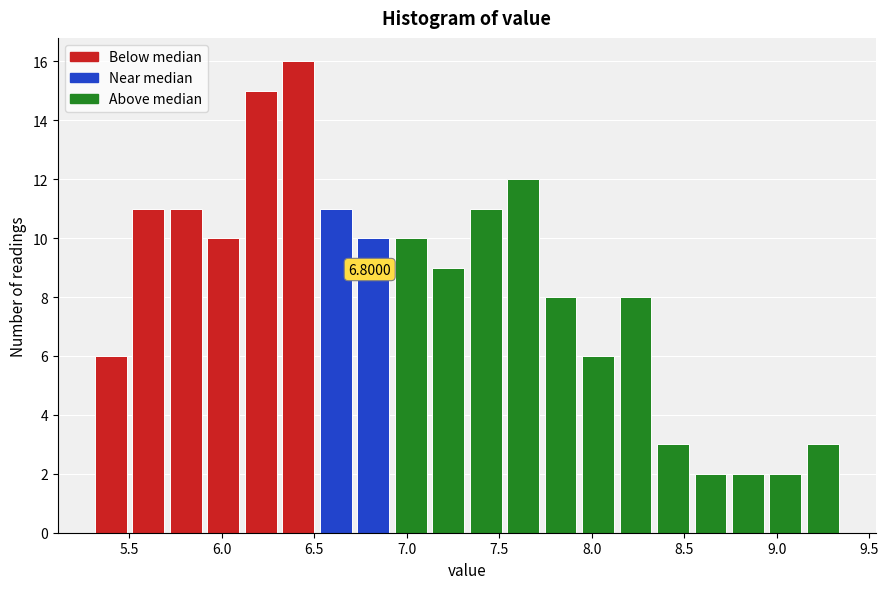

Over which range of the x-axis is the bar tallest?

6.30 to 6.50